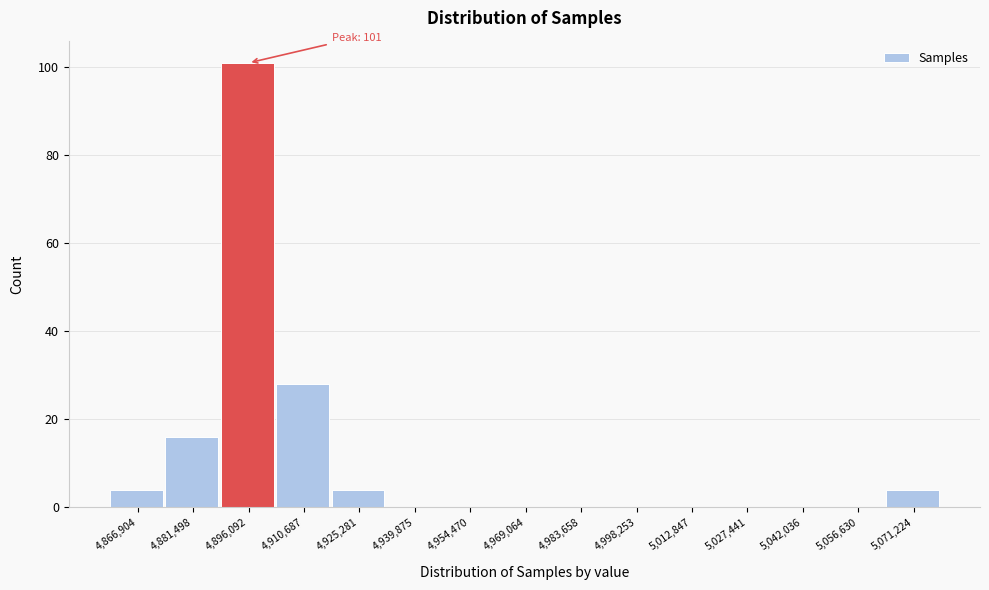

Reading left to right, list all the values displayed in this chart.

4,866,904=4	4,881,498=16	4,896,092=101	4,910,687=28	4,925,281=4	4,939,875=0	4,954,470=0	4,969,064=0	4,983,658=0	4,998,253=0	5,012,847=0	5,027,441=0	5,042,036=0	5,056,630=0	5,071,224=4